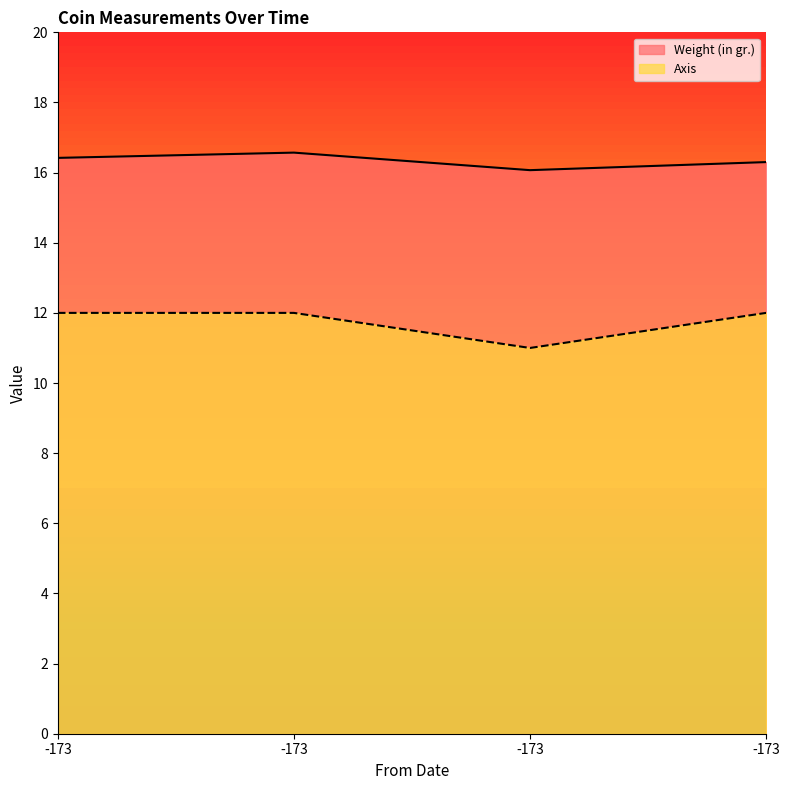

Which series has the largest range (max minus min)?

Axis